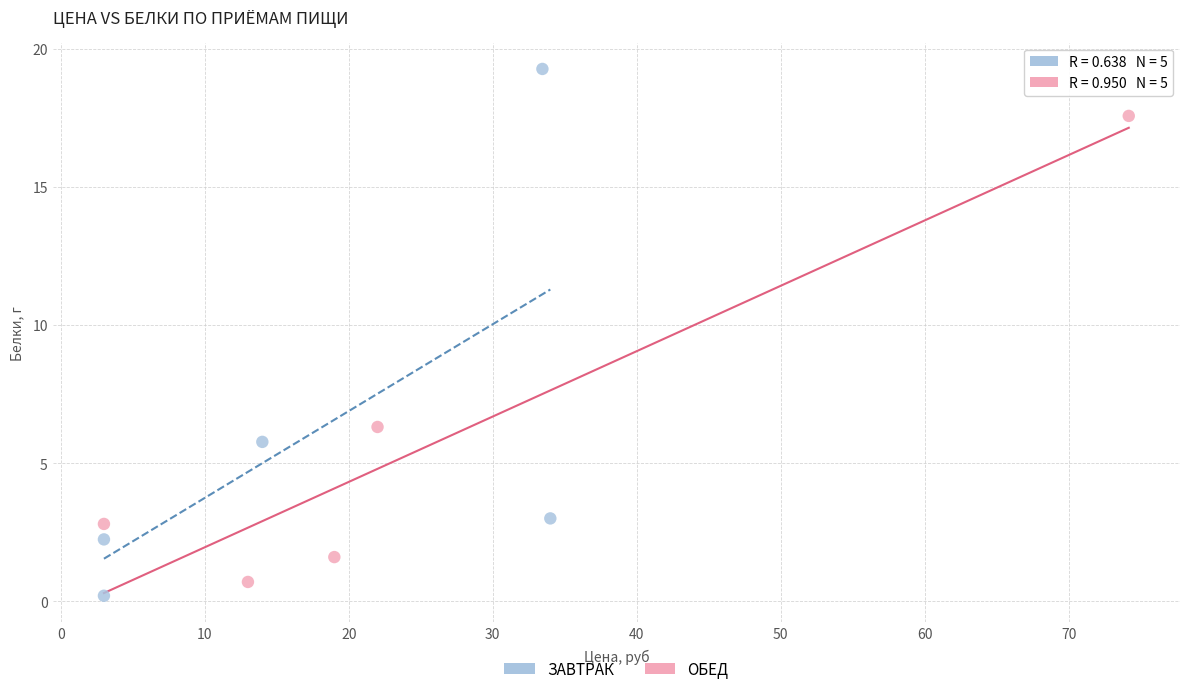

Which series contains the highest Y value?

ЗАВТРАК